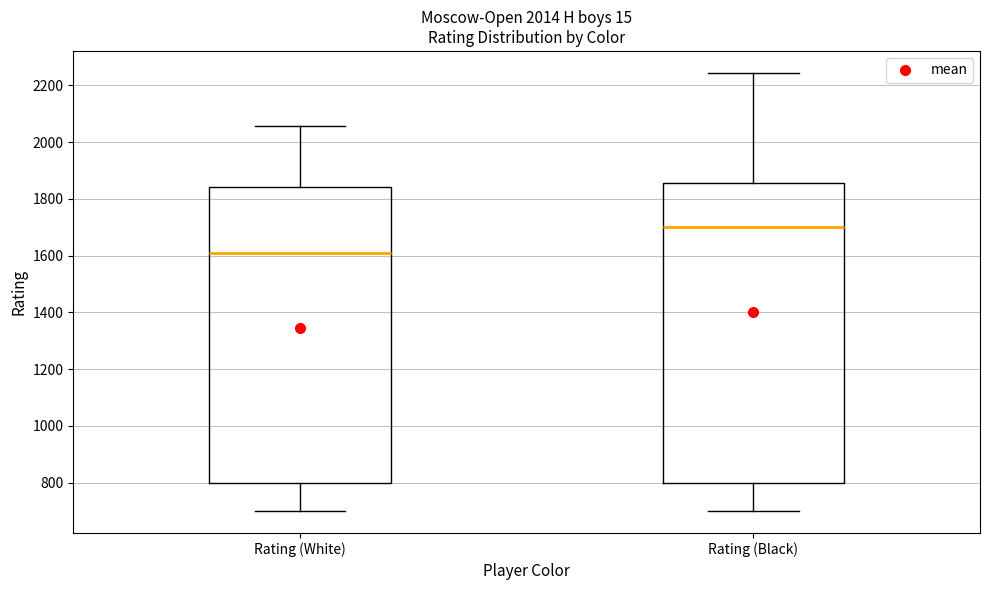

Reading left to right, read every box against the y-axis: the position of its median line, the range the box covers, and the ends of its whiskers. The values are not printed on the chart, so give them approximately, as read against the axis.

Rating (White): median 1600, box 800 to 1840, whiskers 700 to 2060
Rating (Black): median 1700, box 800 to 1860, whiskers 700 to 2240